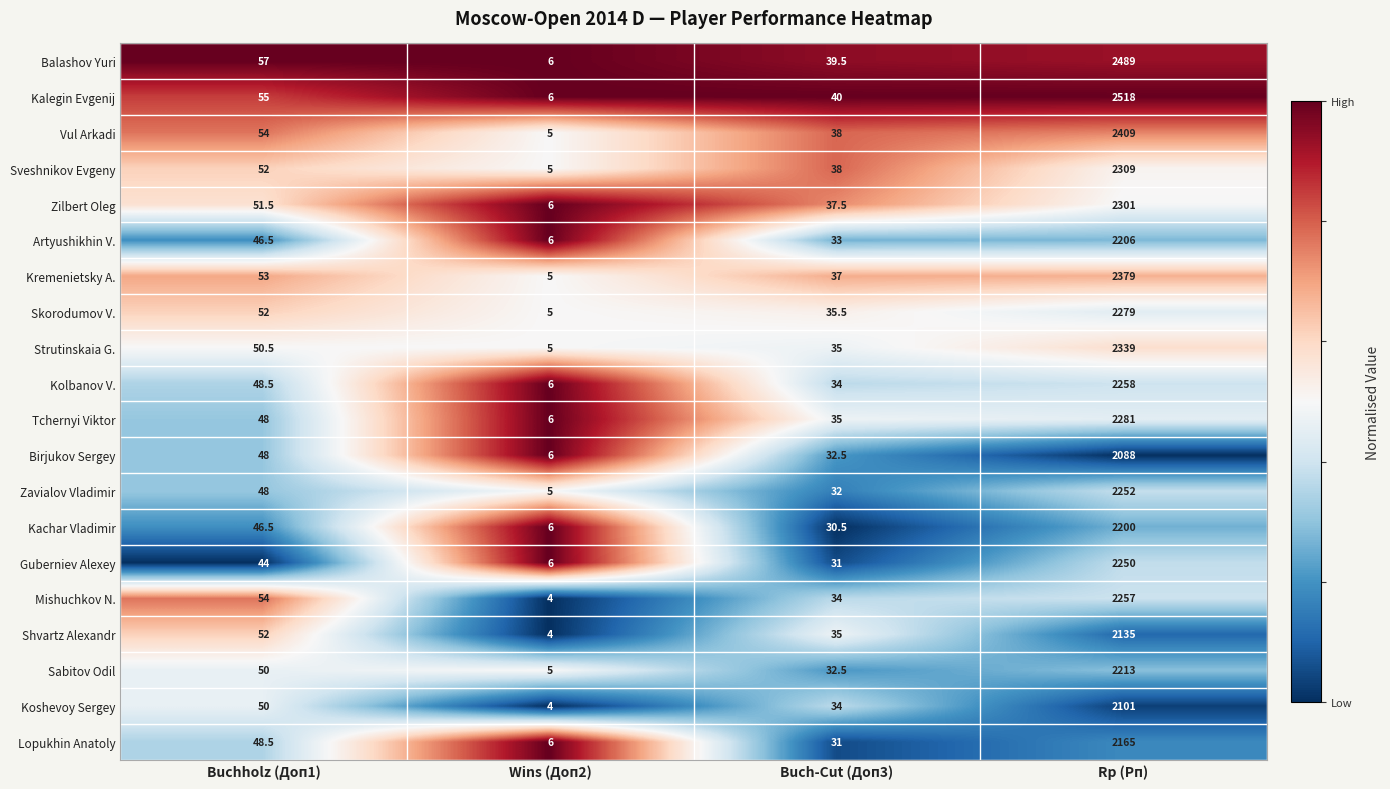

At which category is the sum across all series the highest?

Rp (Рп)